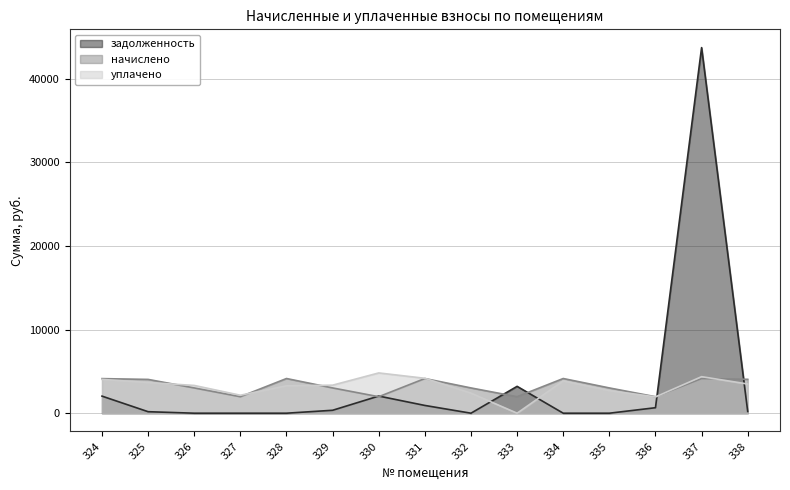

Which series has the widest spread of values?

задолженность